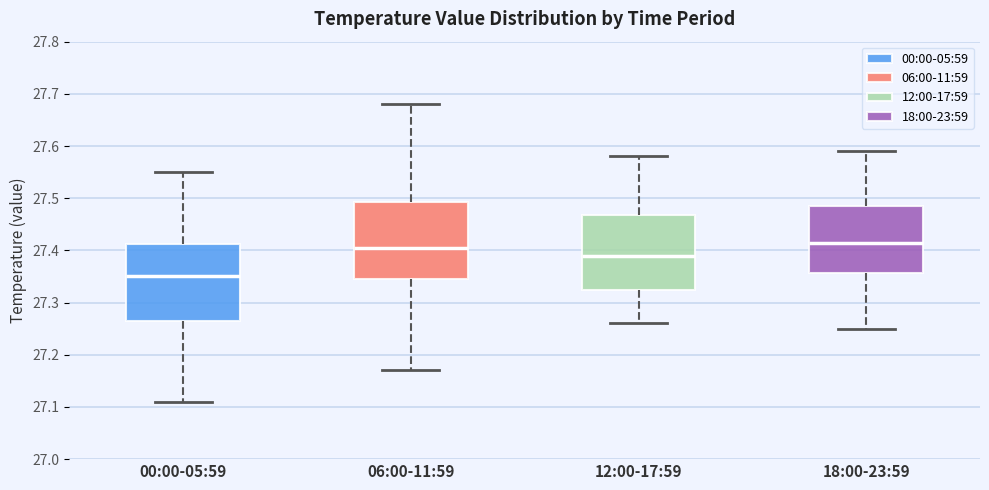

Reading left to right, read every box against the y-axis: the position of its median line, the range the box covers, and the ends of its whiskers. The values are not printed on the chart, so give them approximately, as read against the axis.

00:00-05:59: median 27.35, box 27.27 to 27.41, whiskers 27.11 to 27.55
06:00-11:59: median 27.41, box 27.35 to 27.49, whiskers 27.17 to 27.68
12:00-17:59: median 27.39, box 27.33 to 27.47, whiskers 27.26 to 27.58
18:00-23:59: median 27.42, box 27.36 to 27.49, whiskers 27.25 to 27.59